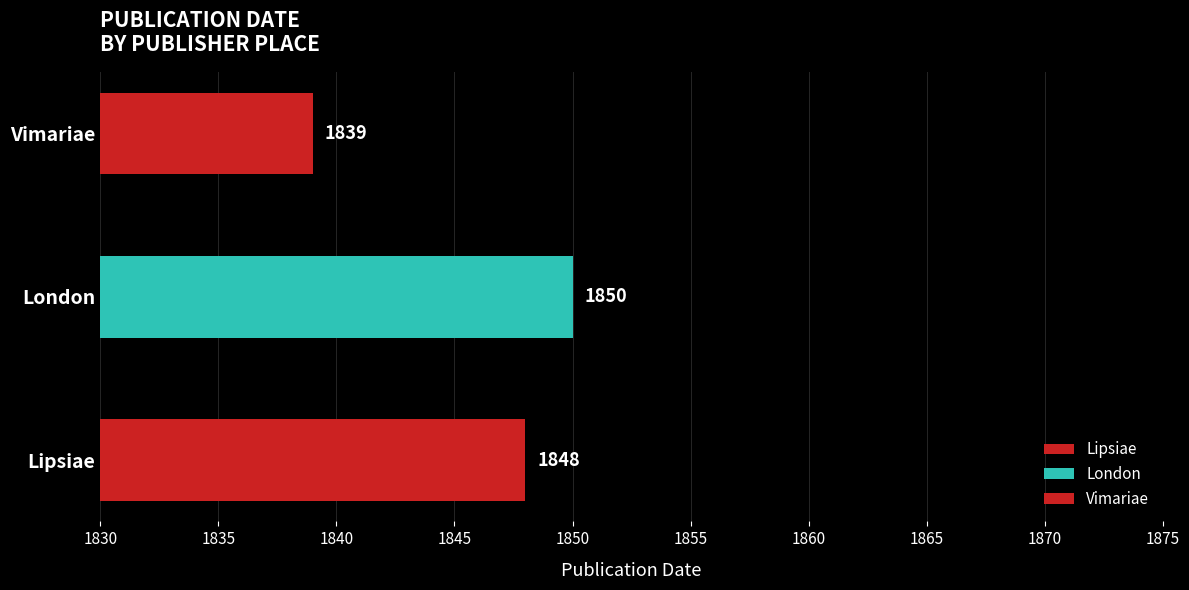

At which category does the chart reach its peak across all series?

London